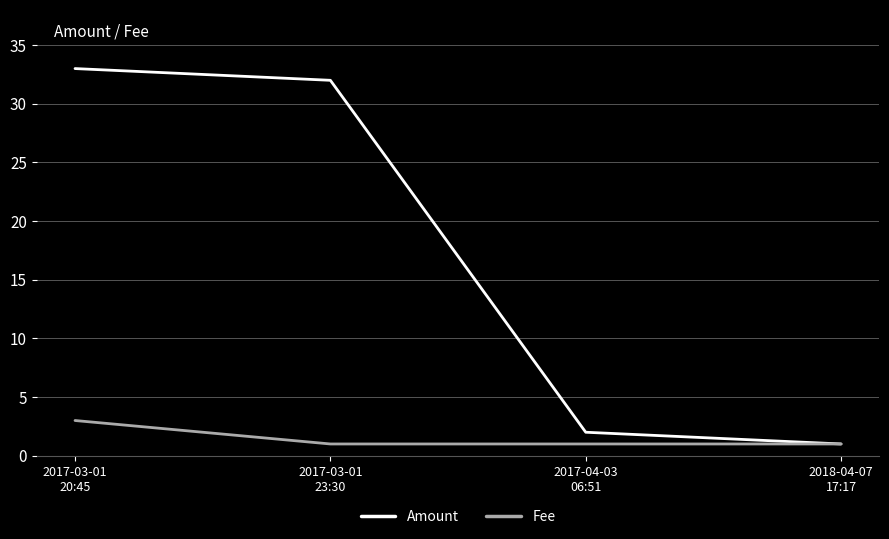

Reading left to right, extract all data points from this chart.

Amount: 2017-03-01
20:45=33.0	2017-03-01
23:30=32.0	2017-04-03
06:51=2.0	2018-04-07
17:17=1.0
Fee: 2017-03-01
20:45=3.0	2017-03-01
23:30=1.0	2017-04-03
06:51=1.0	2018-04-07
17:17=1.0